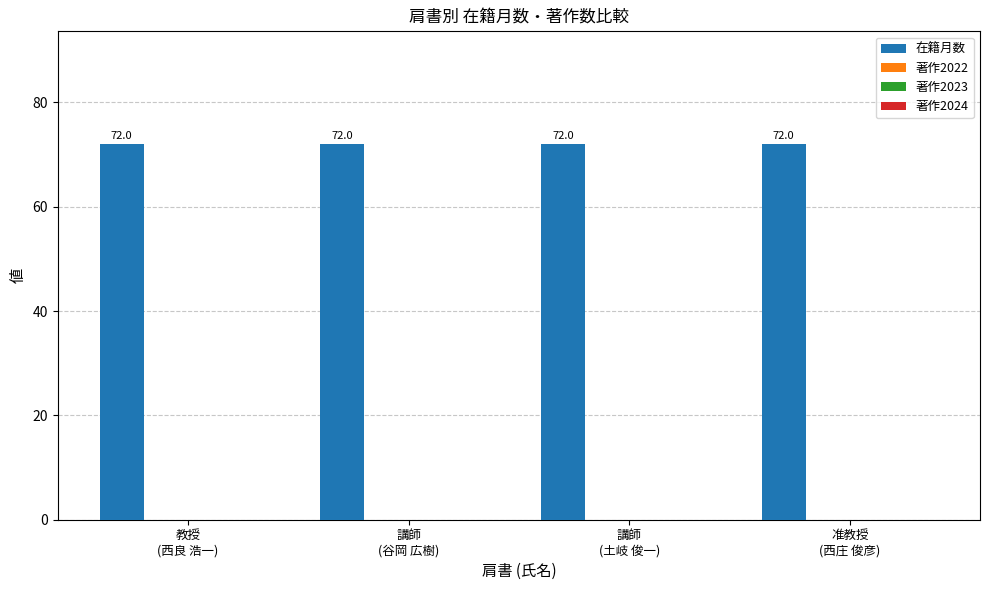

Are the bars horizontal?

No